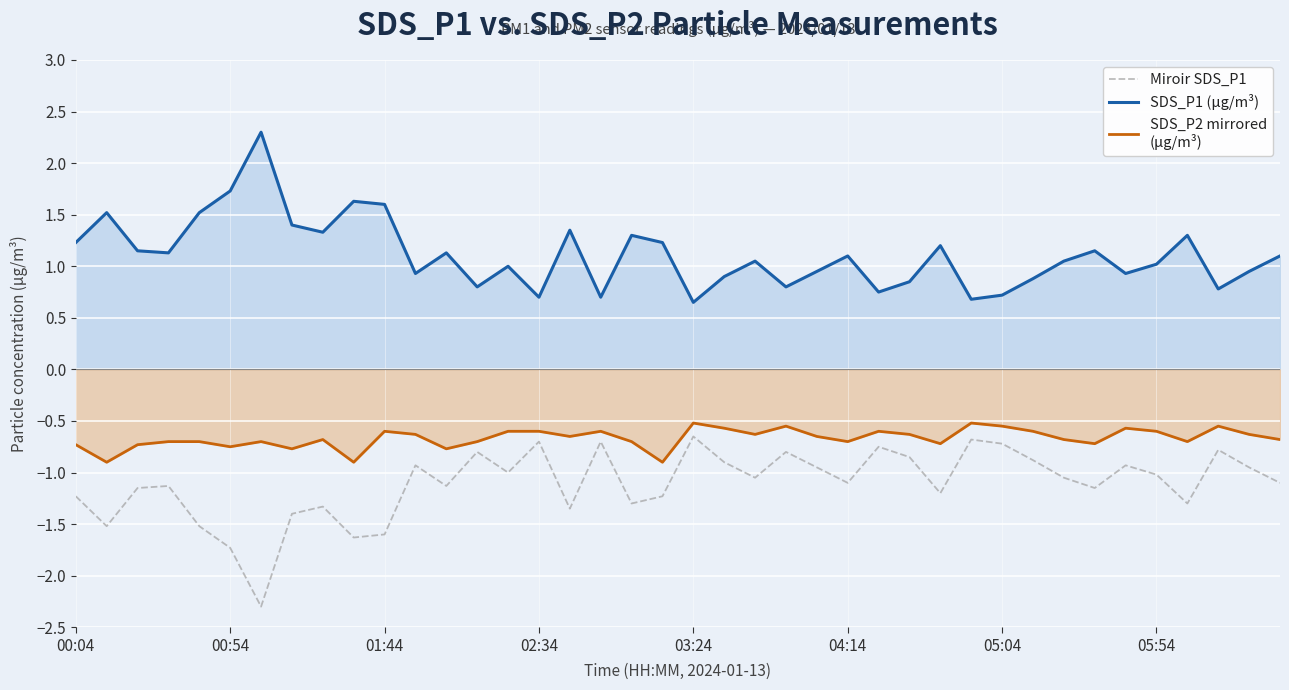

True or false: SDS_P1 (μg/m³) and Miroir SDS_P1 intersect in this chart.

False